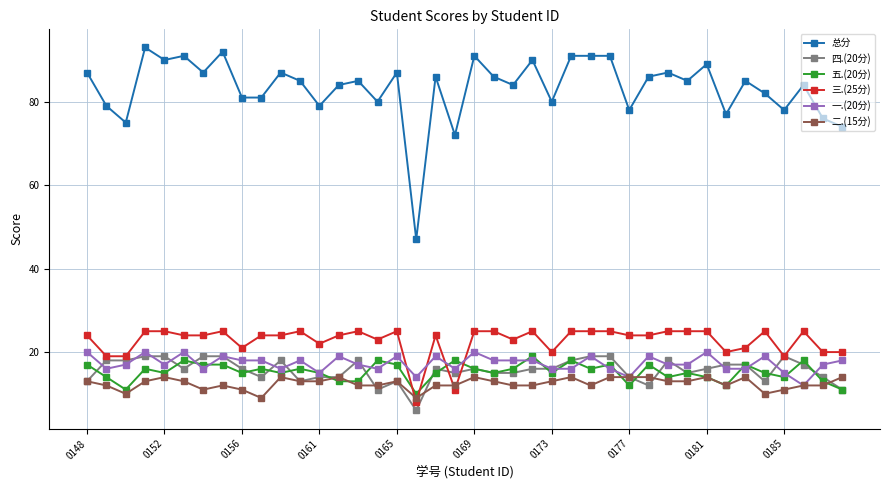

Which series has the largest range (max minus min)?

总分